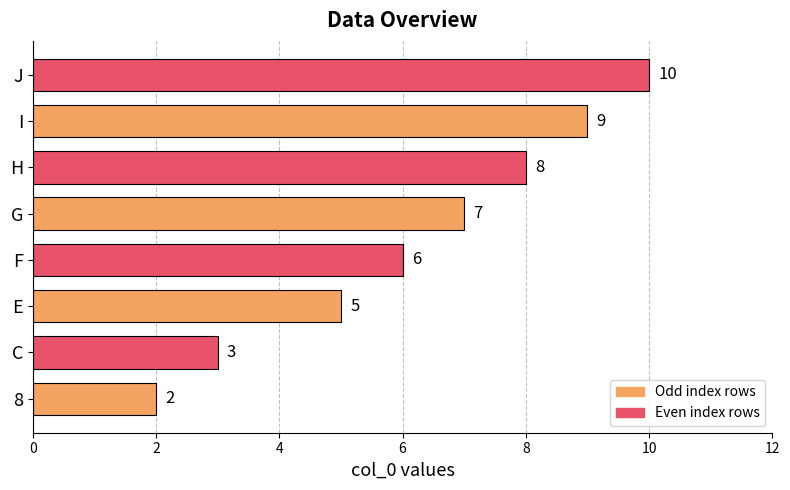

What is the difference between the second highest and second lowest values?

6